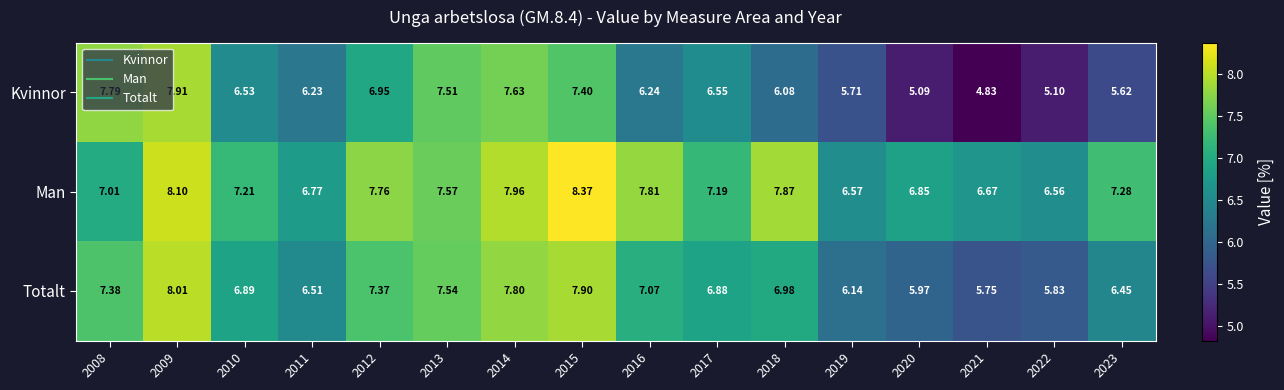

Which series has the largest total across all categories?

Man